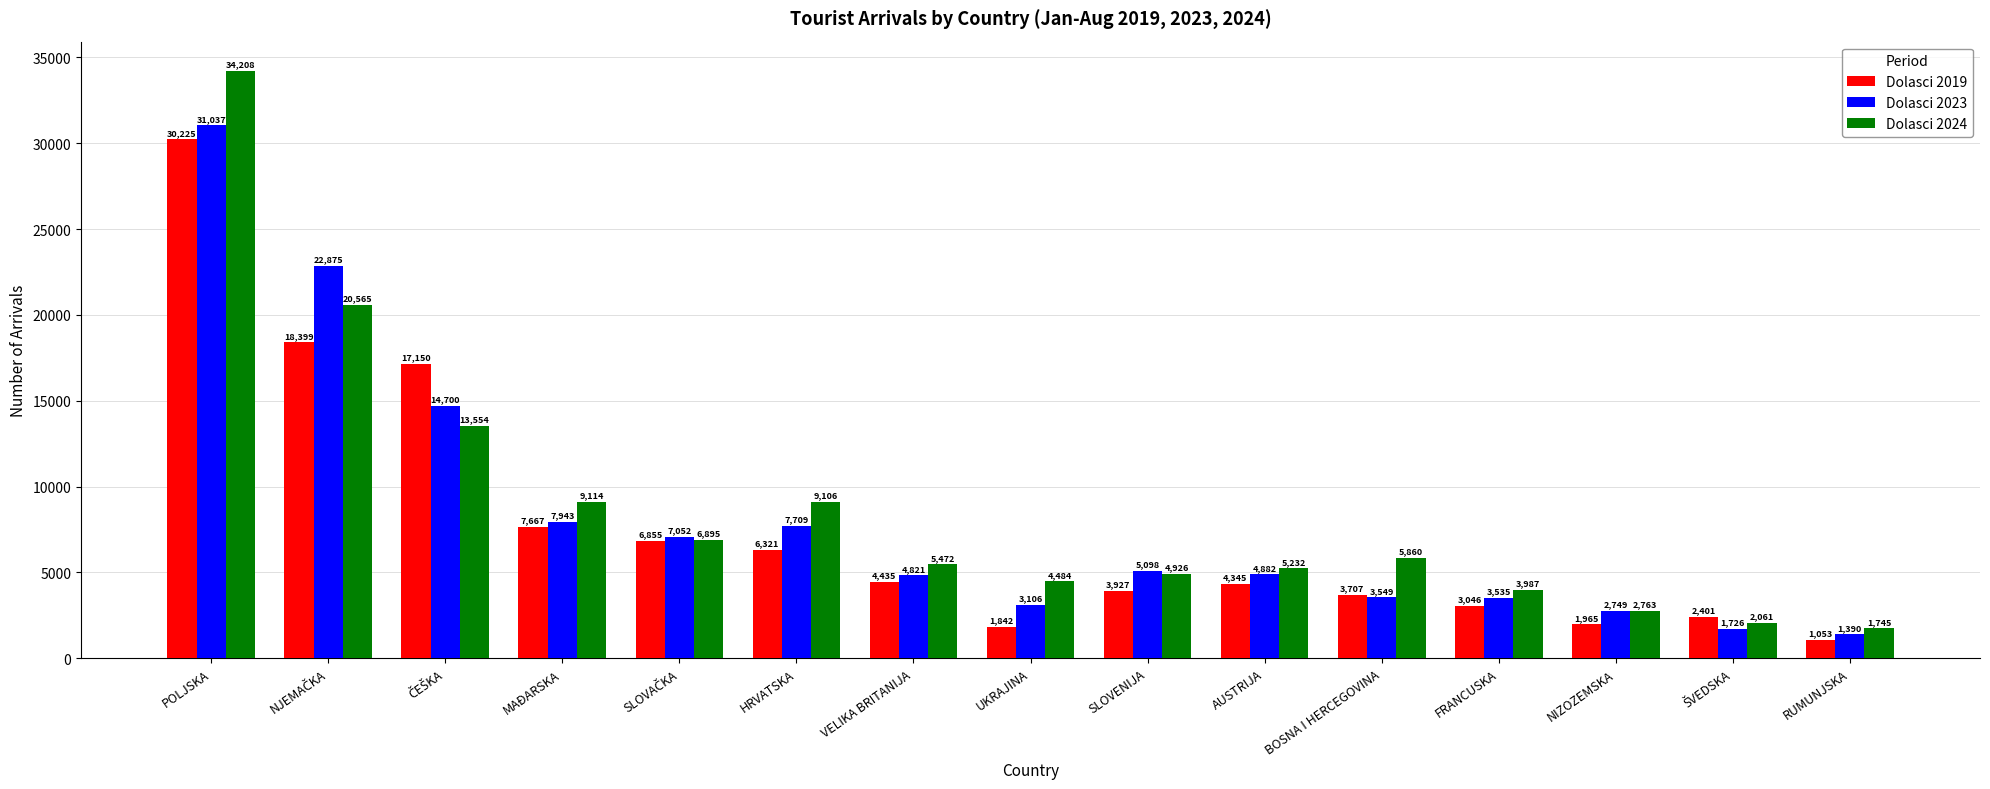

Where does the Dolasci 2023 series first go above 4882?

POLJSKA